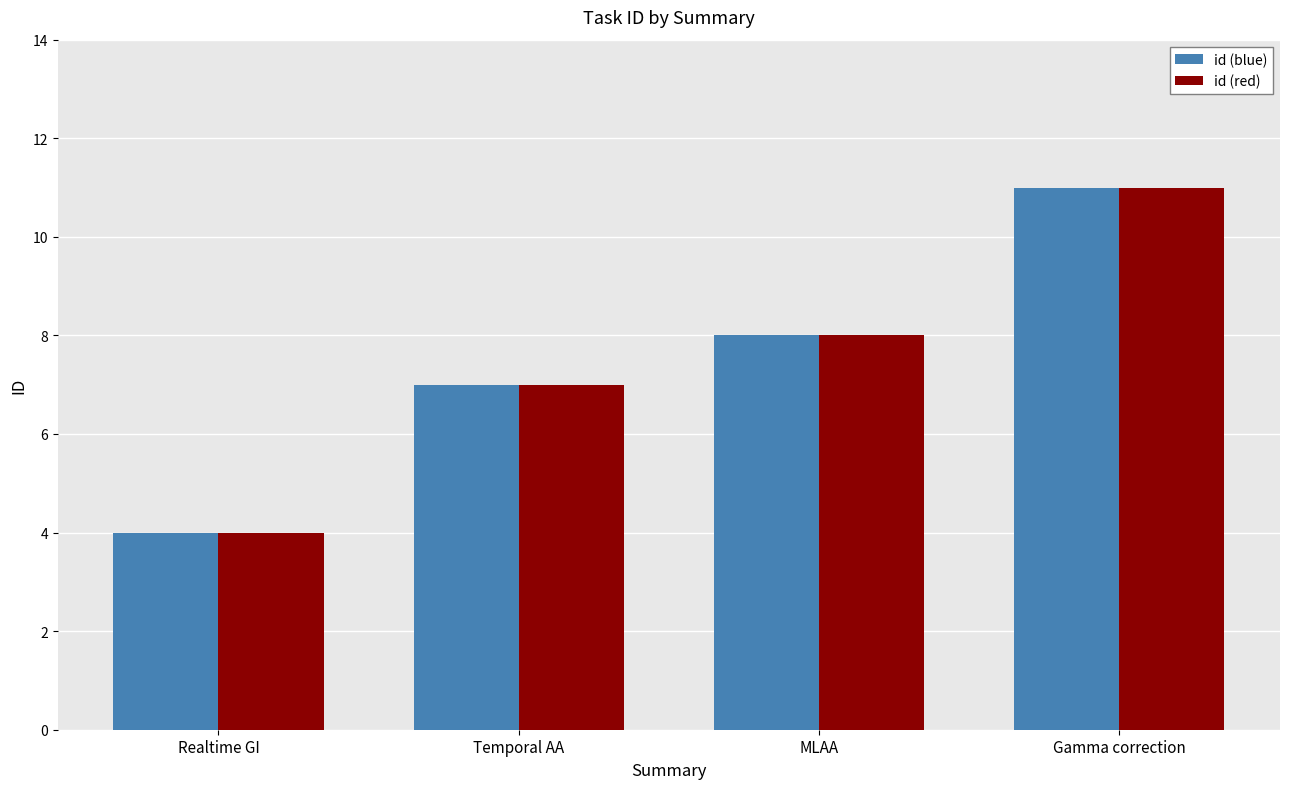

What is the approximate value of id (blue) at Gamma correction?

11